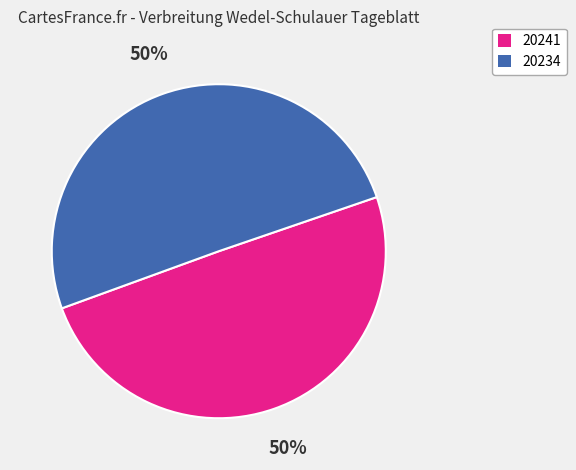

To the nearest percent, what percentage of the pie is 20234?

50%